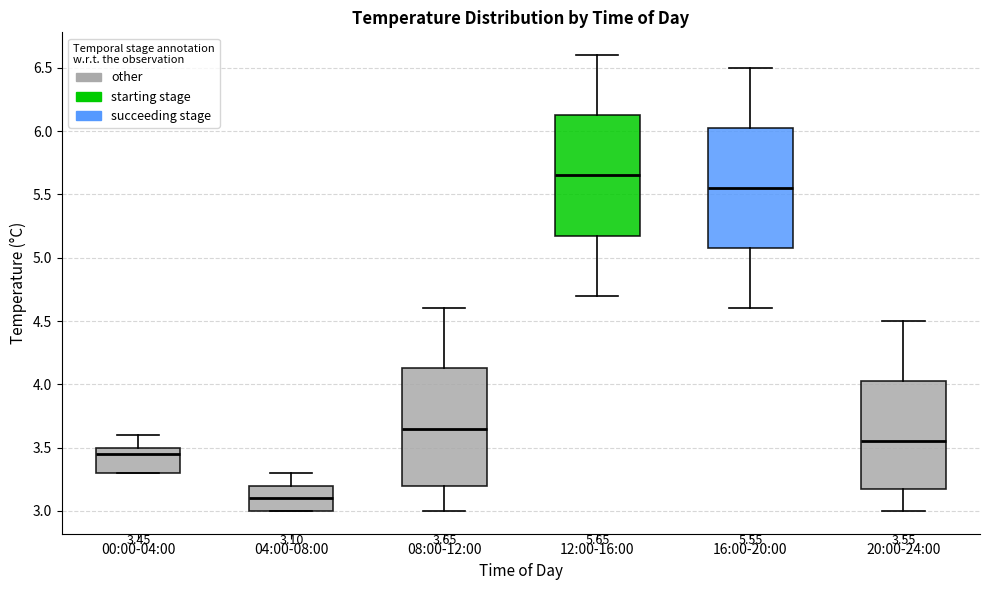

Which box has the lowest median line?

04:00-08:00